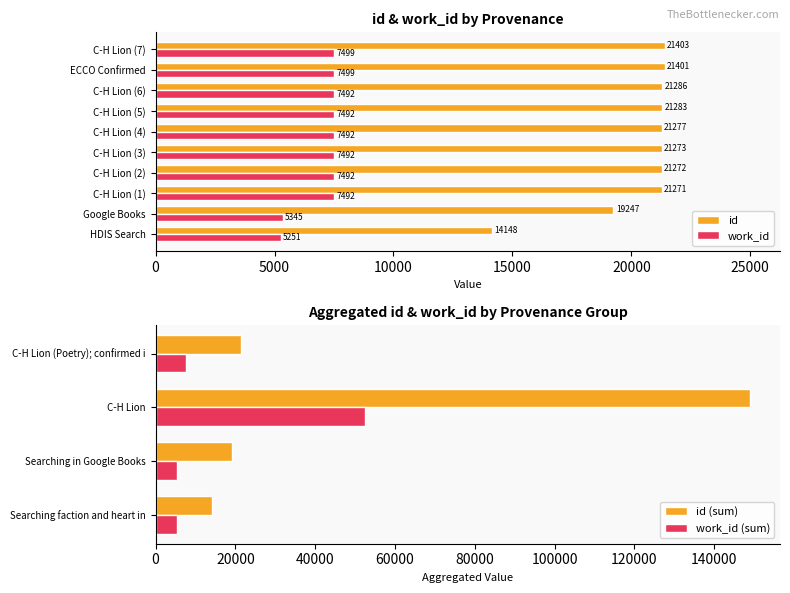

True or false: id has a value of 21785 at HDIS Search.

False